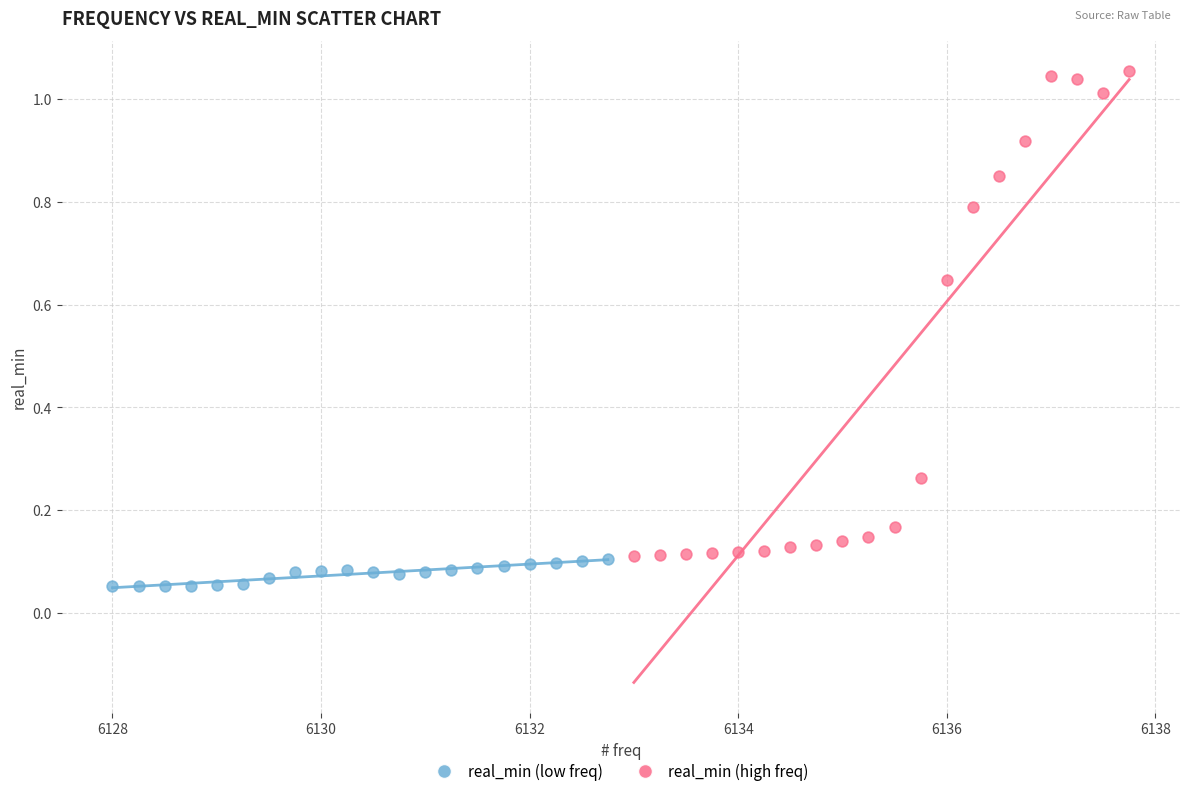

Which series reaches the minimum Y coordinate?

real_min (low freq)